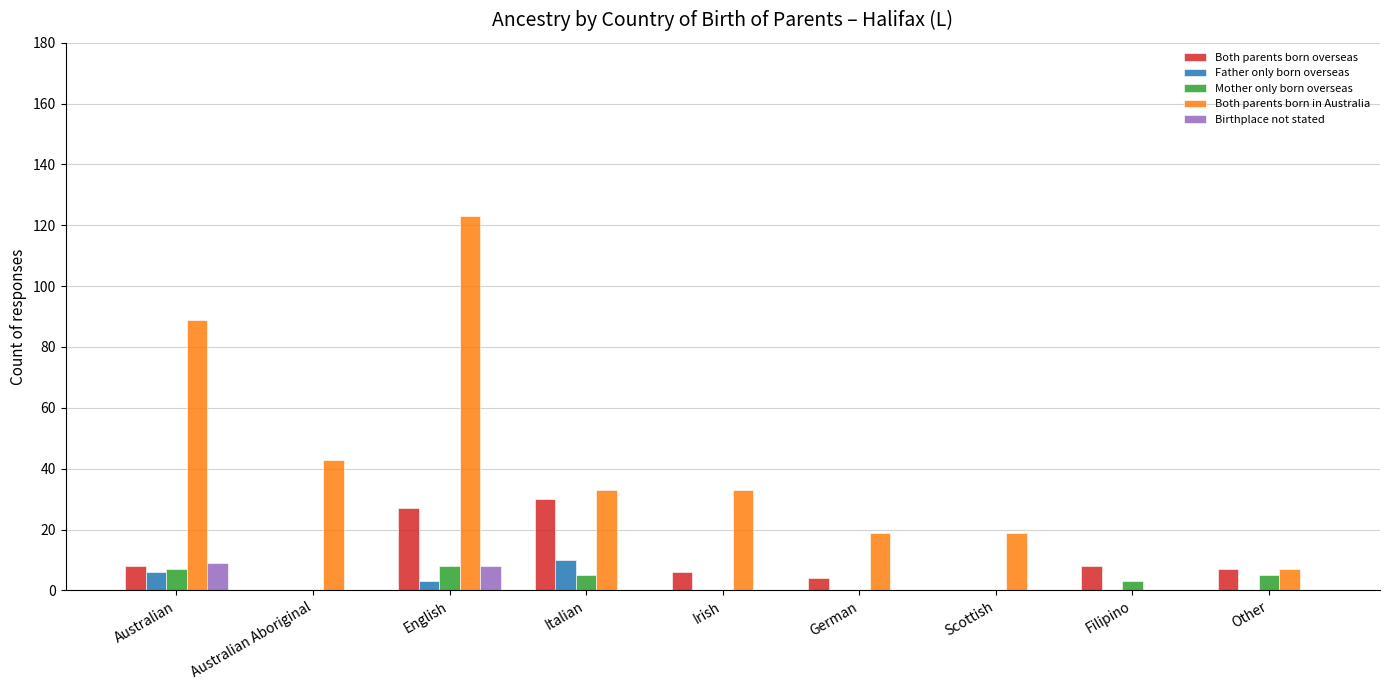

What is the sum of all Birthplace not stated values?

17